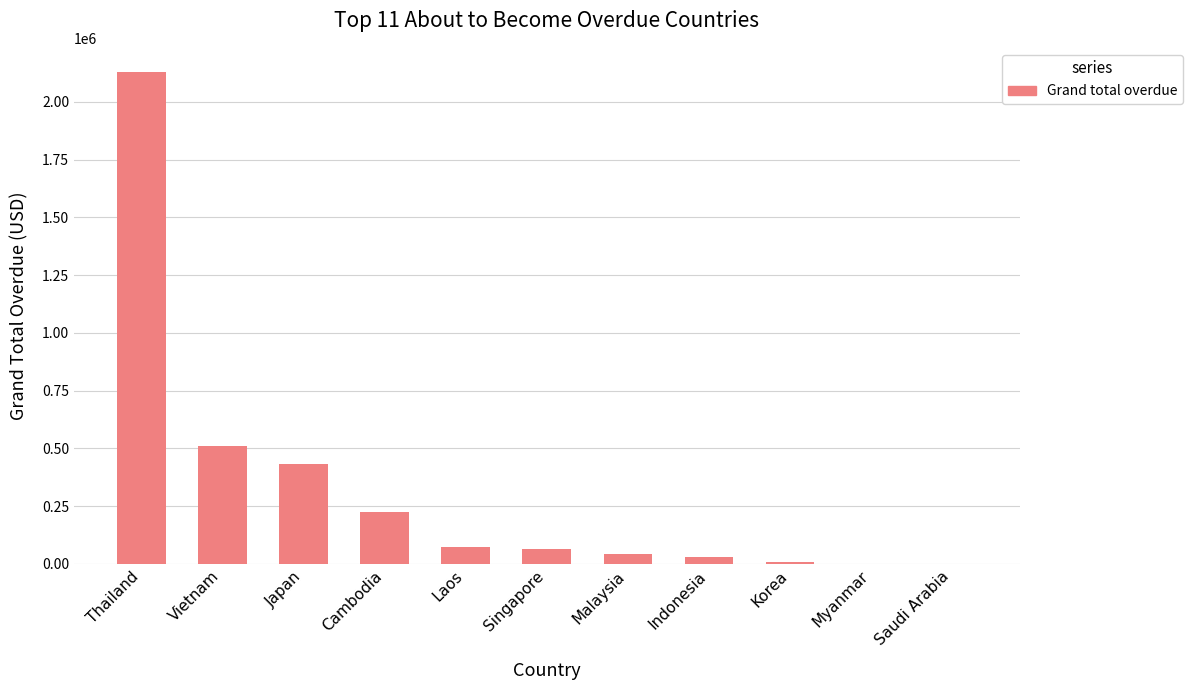

What is the average value?

318707.6